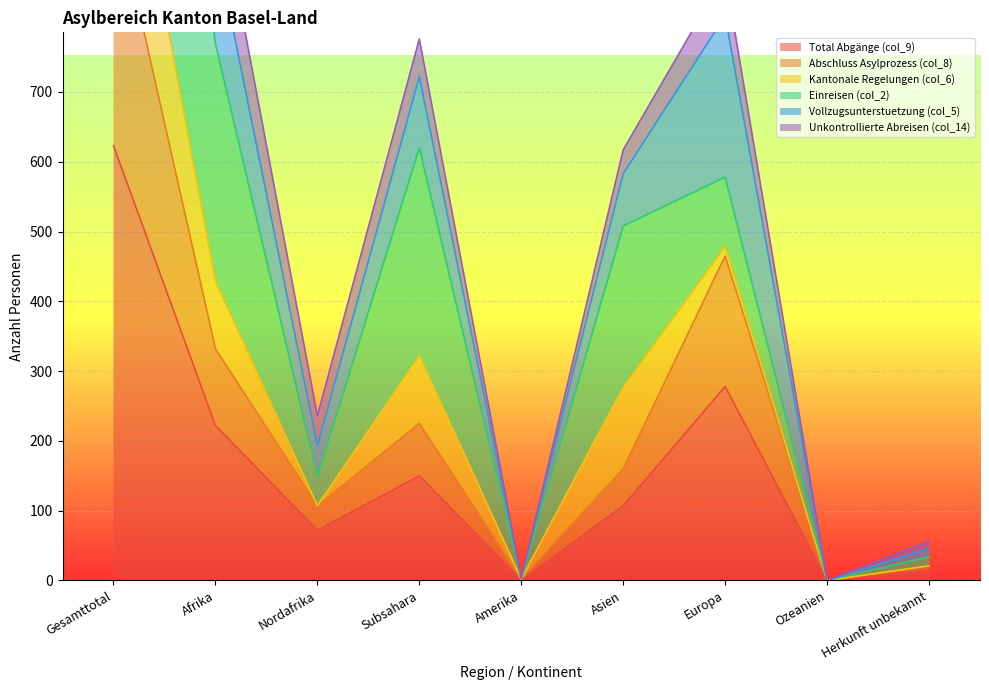

The value of Total Abgänge (col_9) at Nordafrika is 20. True or false?

False